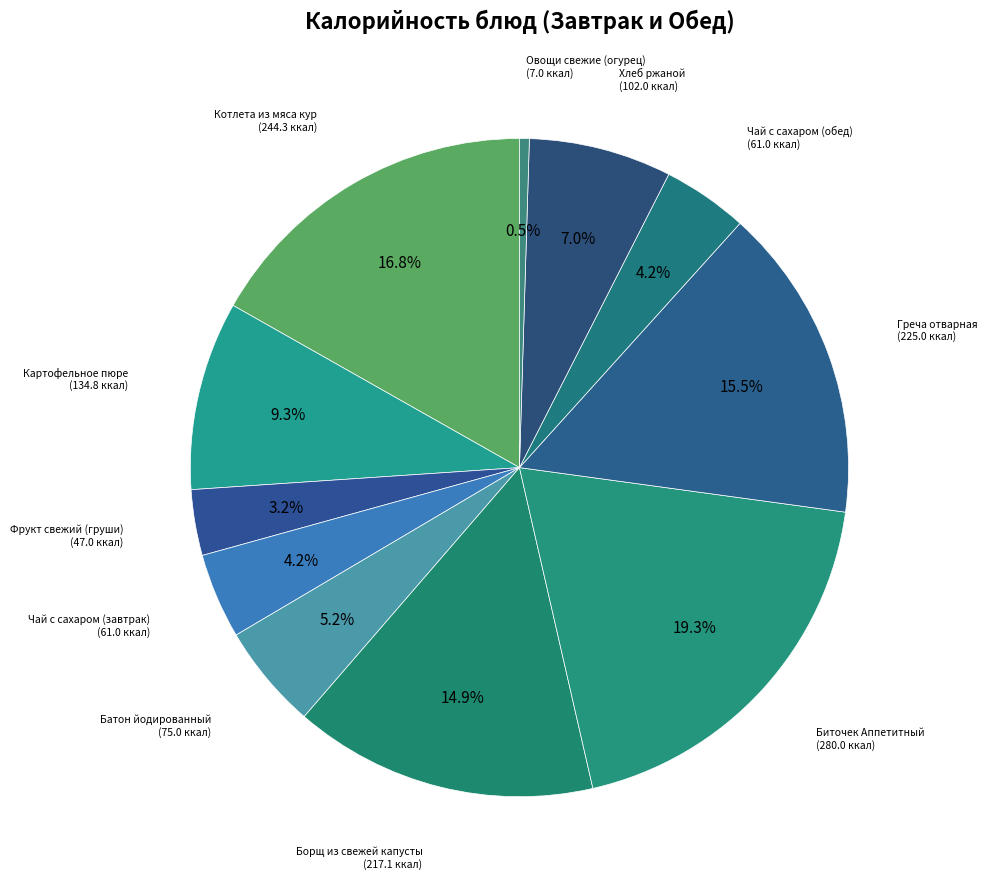

Which slice is the largest?

Биточек Аппетитный